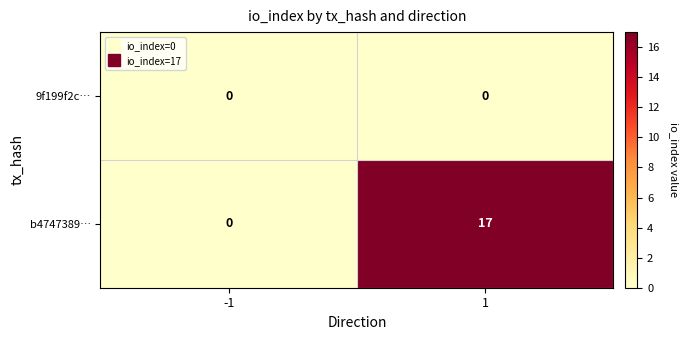

The value of b4747389… at -1 is -10. True or false?

False